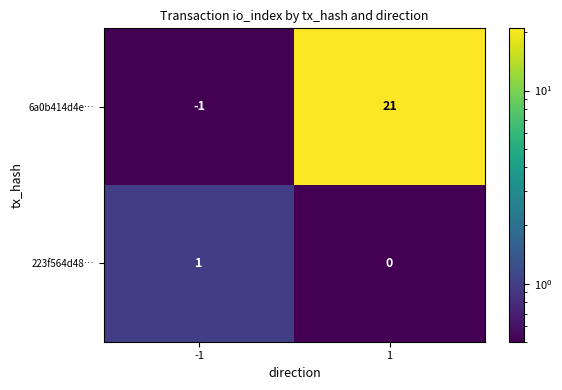

Which series has the widest spread of values?

6a0b414d4e…